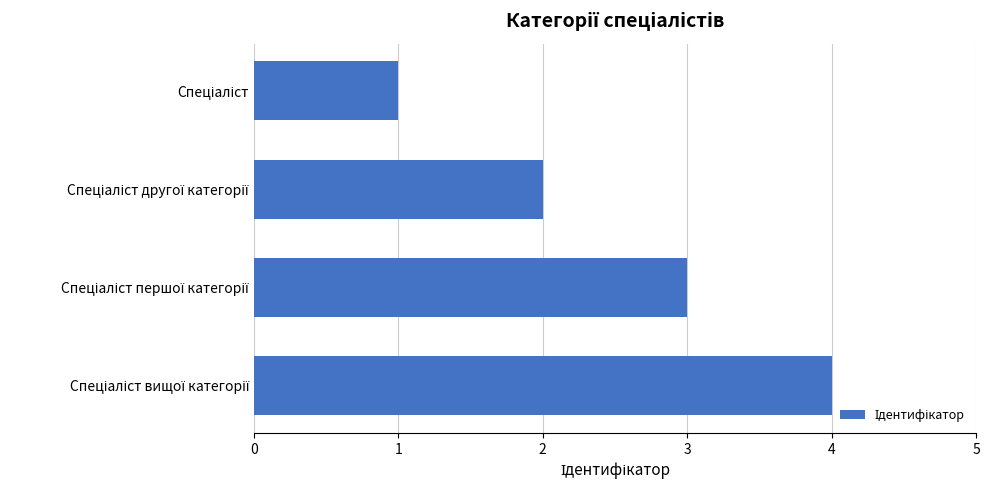

Count the values in the range 2 to 4.

3